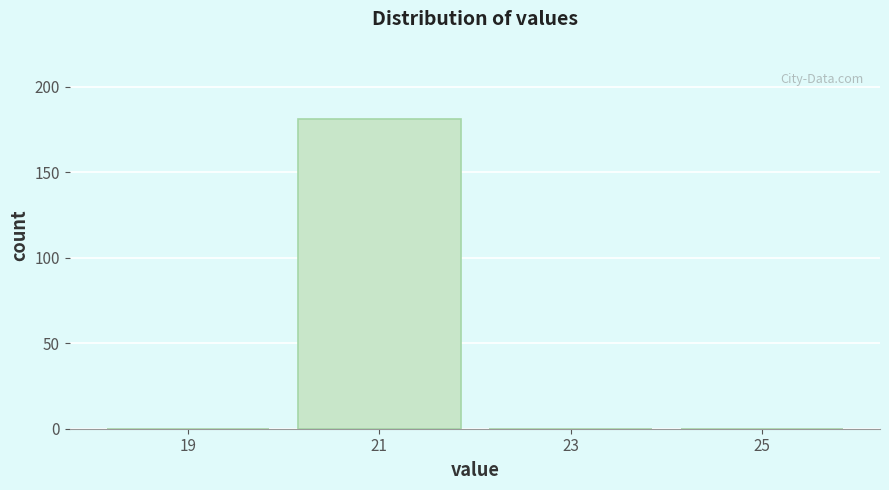

How tall is the bar that spans 20 to 22 on the x-axis? The values are not printed on the chart, so give them approximately, as read against the axis.

180